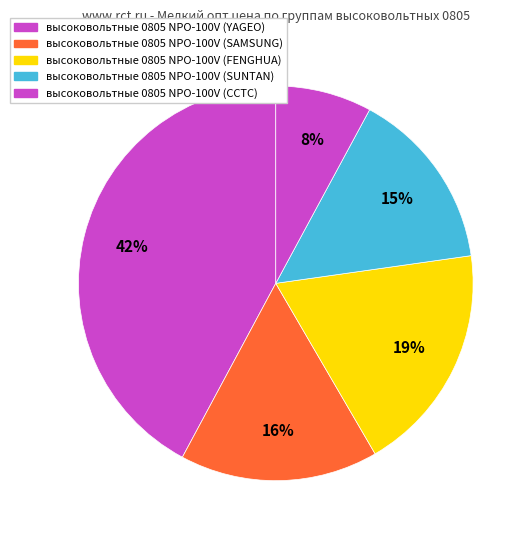

How many slices are in this pie chart?

5